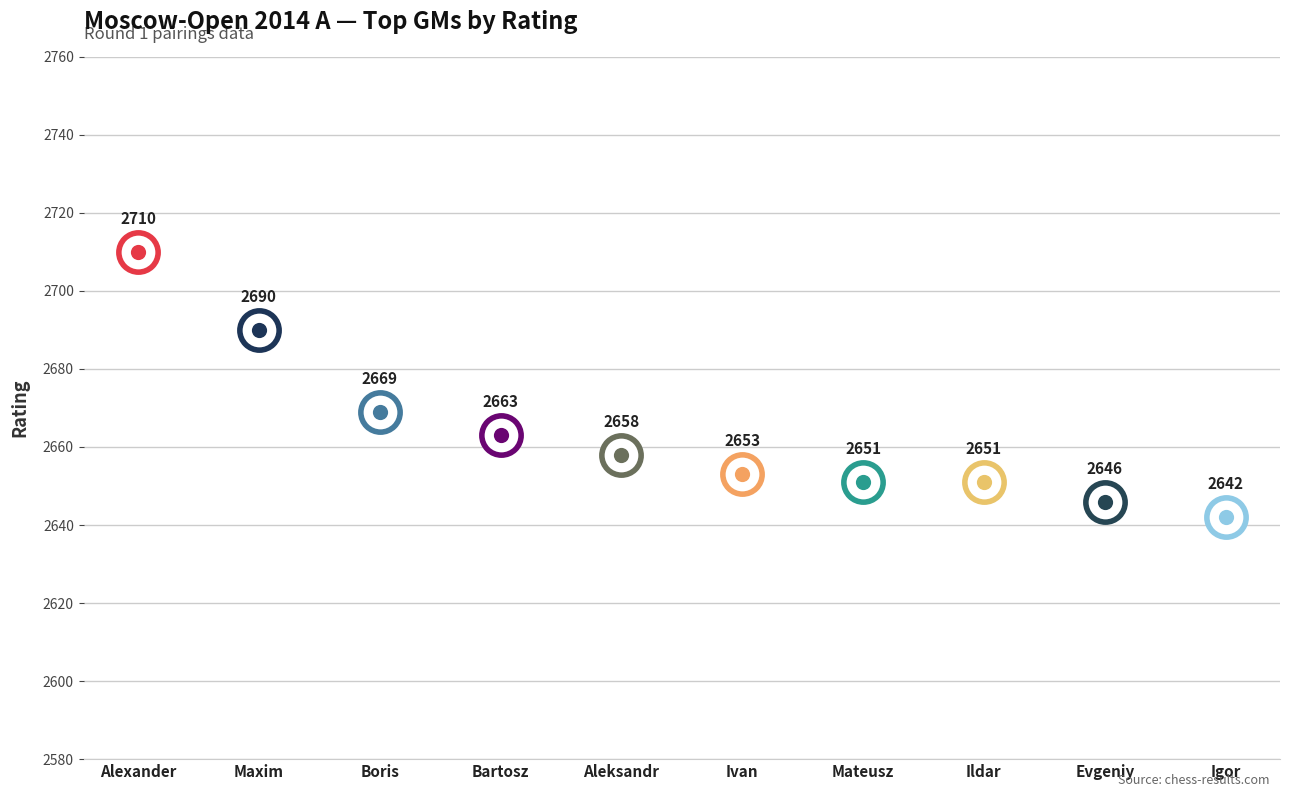

What is the change in value from Grachev Boris to Bartel Mateusz?

-18